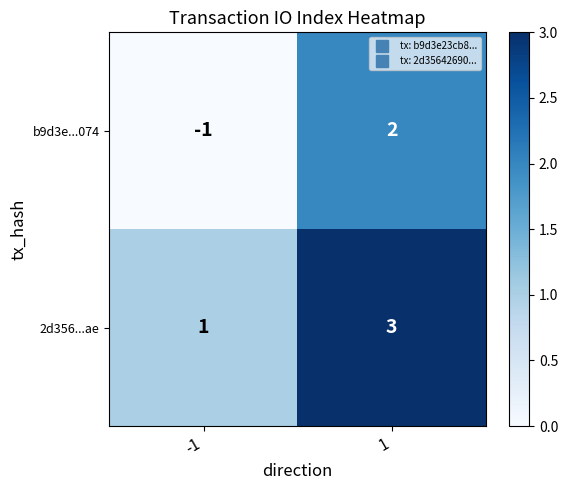

Reading left to right, transcribe all the data shown in this chart.

b9d3e...074: -1	2
2d356...ae: 1	3